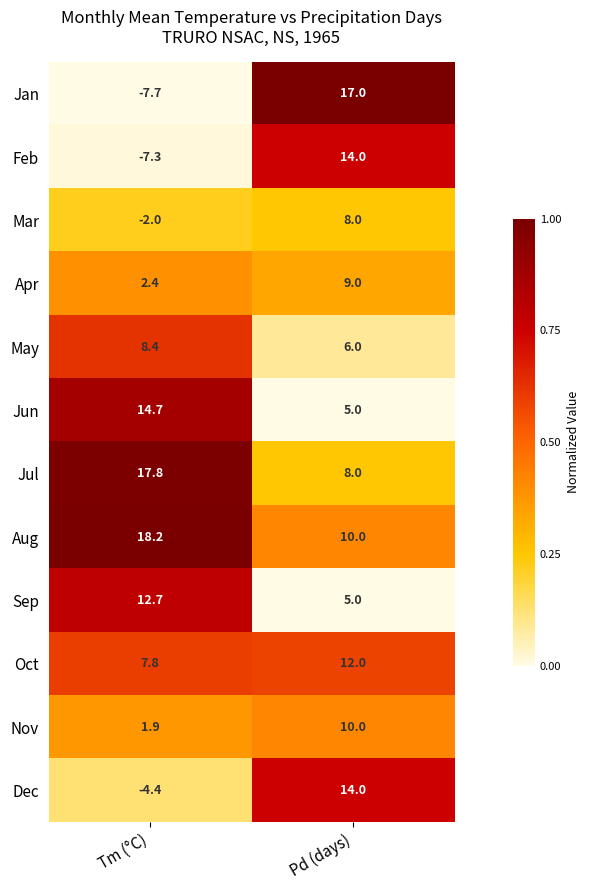

True or false: Apr has a value of 1.9 at Pd (days).

False